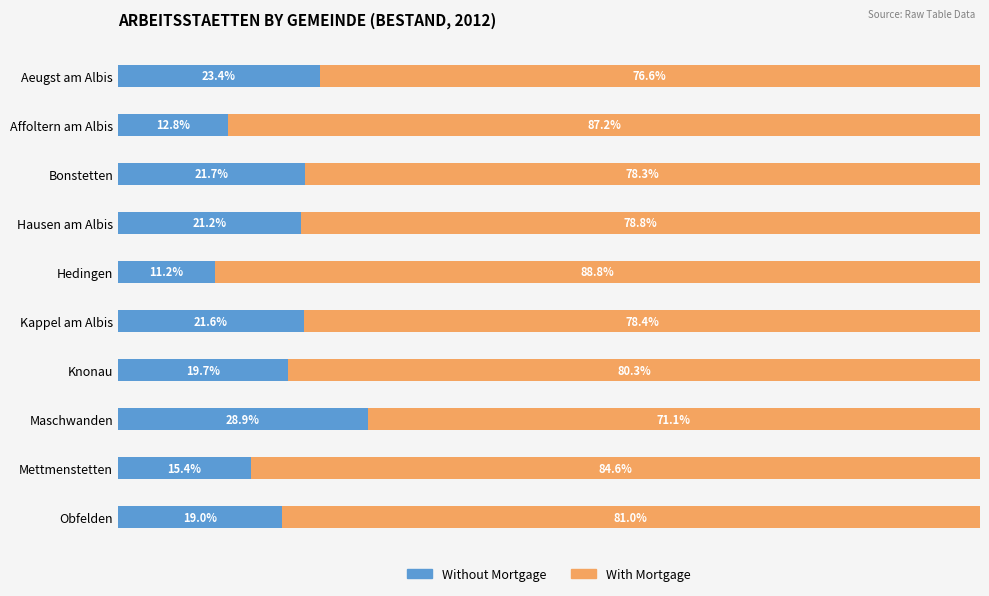

At which label does Without Mortgage reach its peak?

Maschwanden